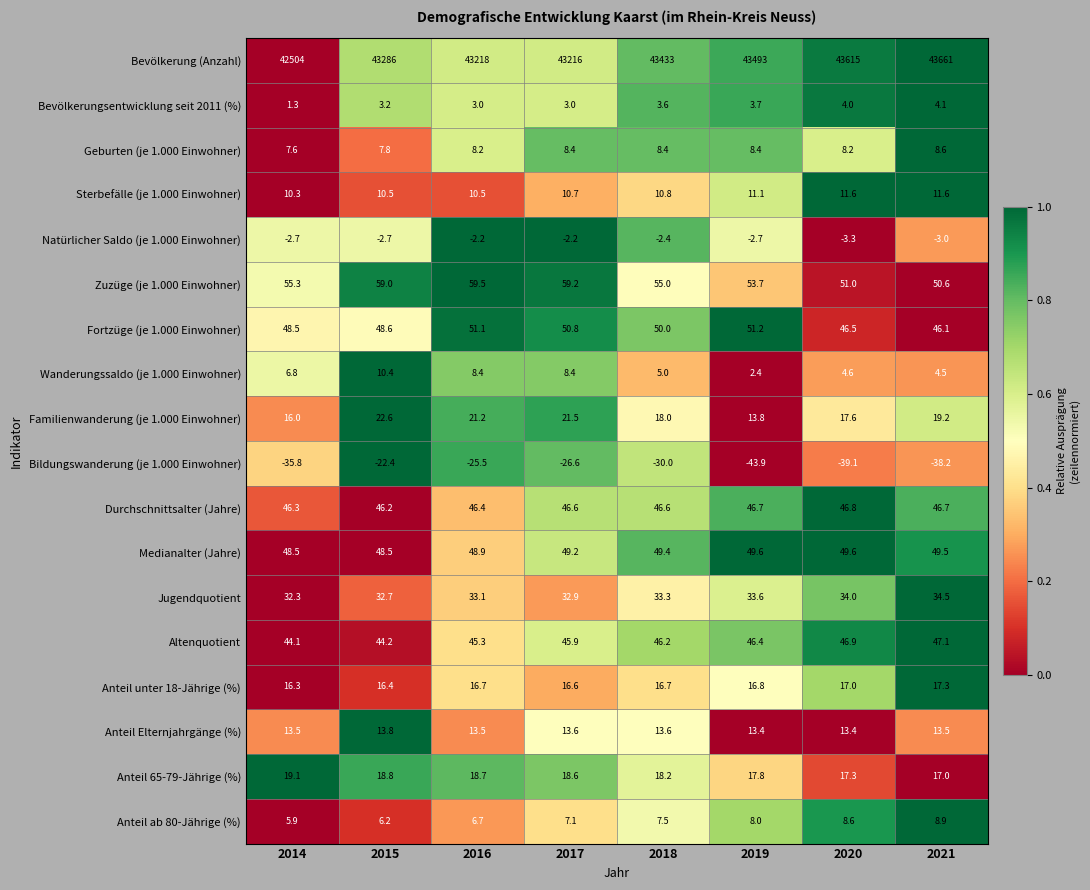

Where is Bevölkerungsentwicklung seit 2011 (%) nearest to the value 2?

2014